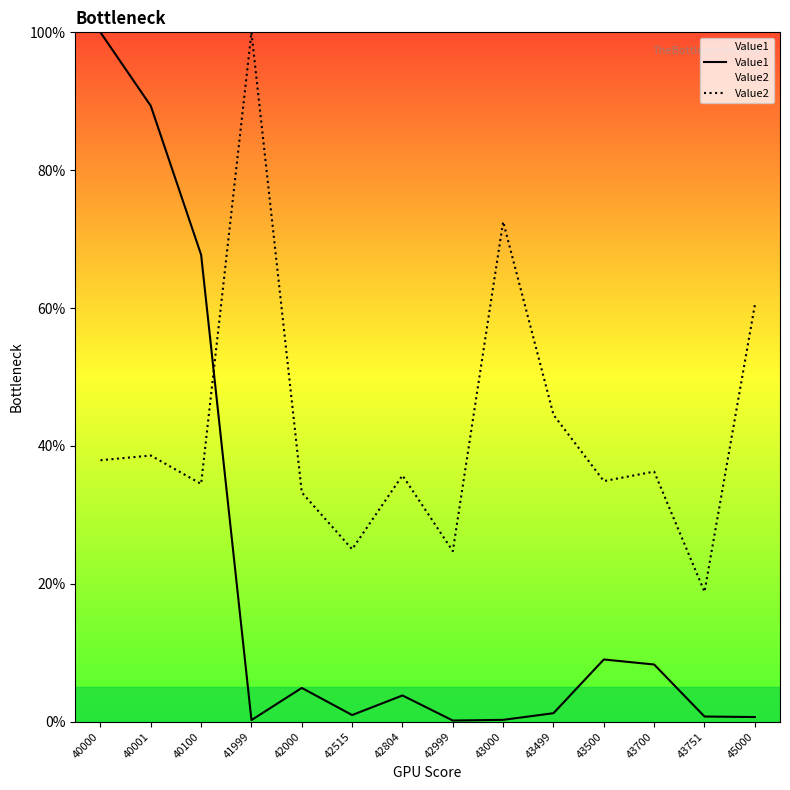

In Value2, how many points are lower than both neighbors (excluding endpoints)?

5